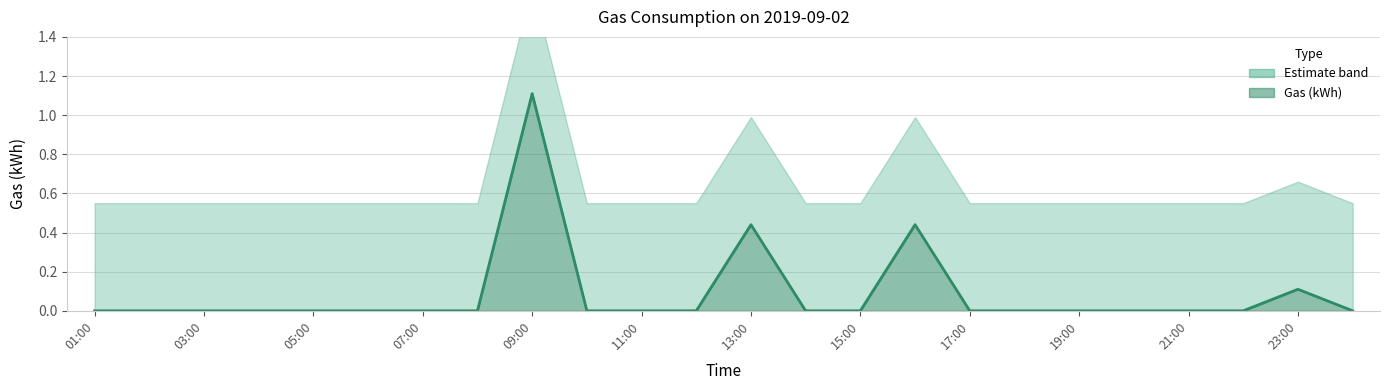

How many values are above zero?

4